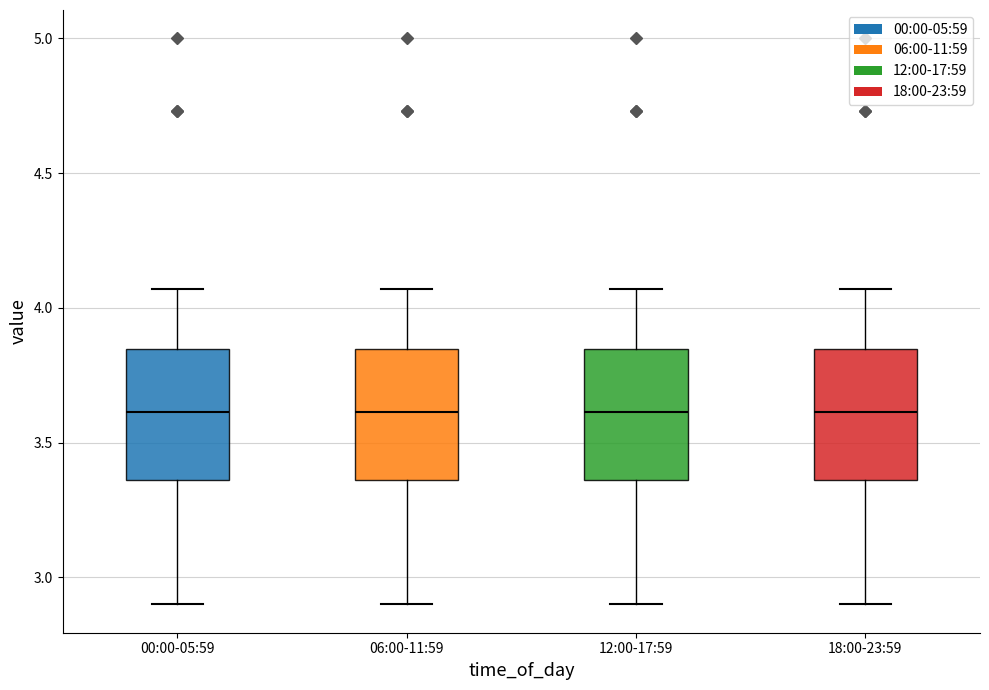

Reading left to right, transcribe this box plot: for each box, give where its median line is, the range the box spans, and where its two whiskers end, as read against the y-axis. The values are not printed on the chart, so give them approximately, as read against the axis.

00:00-05:59: median 3.60, box 3.35 to 3.85, whiskers 2.90 to 4.05
06:00-11:59: median 3.60, box 3.35 to 3.85, whiskers 2.90 to 4.05
12:00-17:59: median 3.60, box 3.35 to 3.85, whiskers 2.90 to 4.05
18:00-23:59: median 3.60, box 3.35 to 3.85, whiskers 2.90 to 4.05